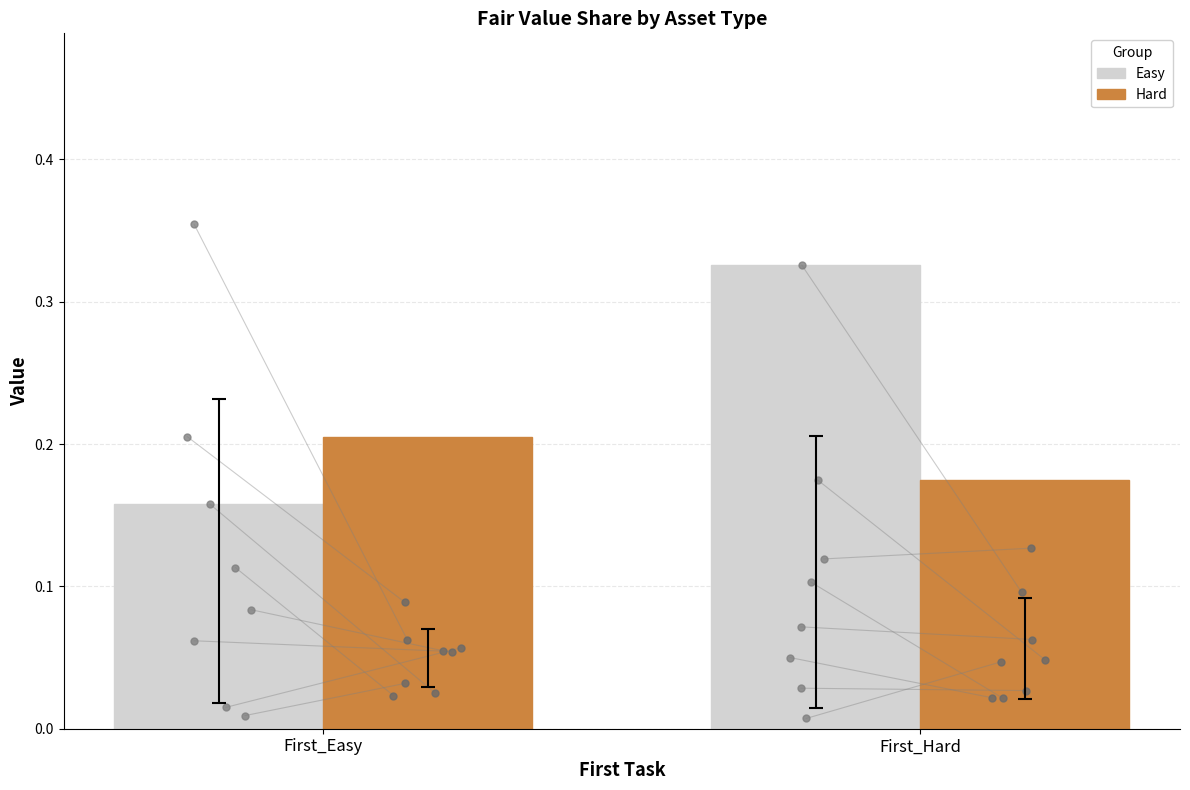

At which category is the sum across all series the highest?

First_Hard